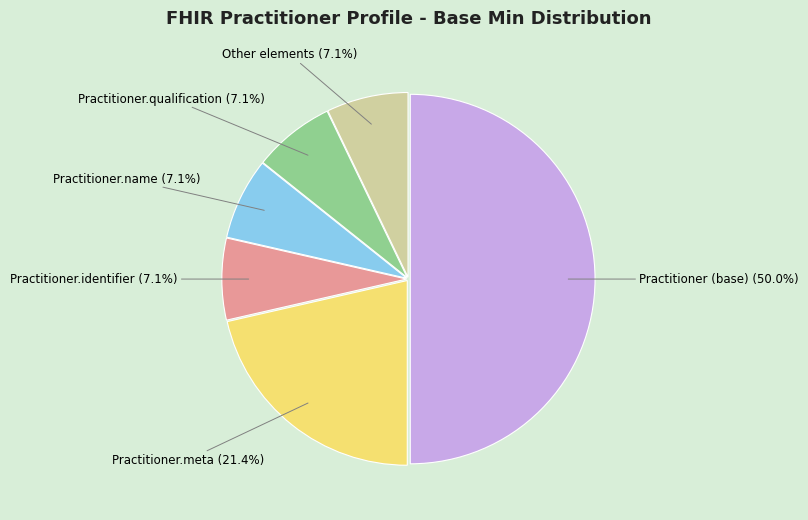

Combined, do Practitioner.identifier and Practitioner.meta account for over 50%?

No